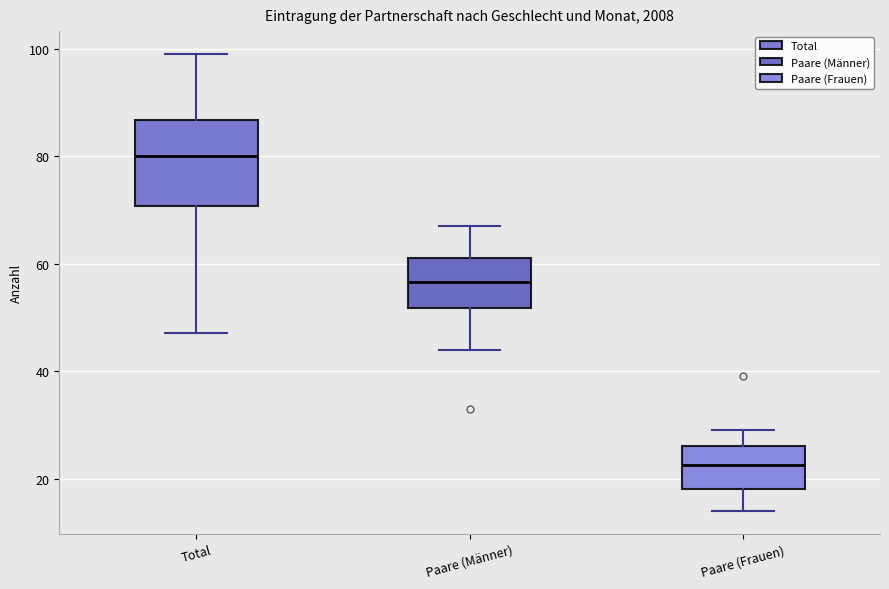

Where is the upper edge of the box for Paare (Männer) on the y-axis? The values are not printed on the chart, so give them approximately, as read against the axis.

62